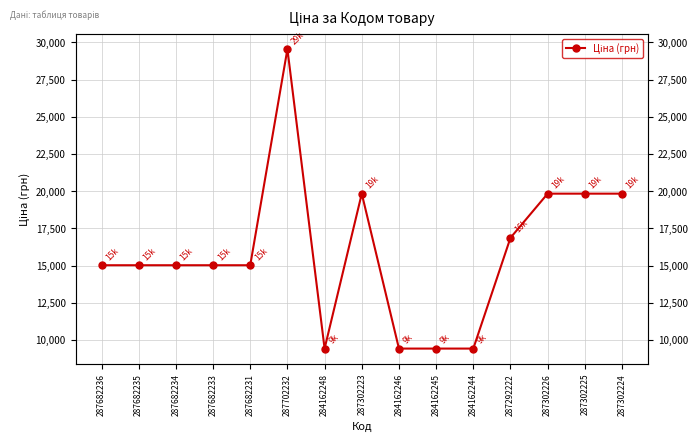

How many data points are less than 15019?

4